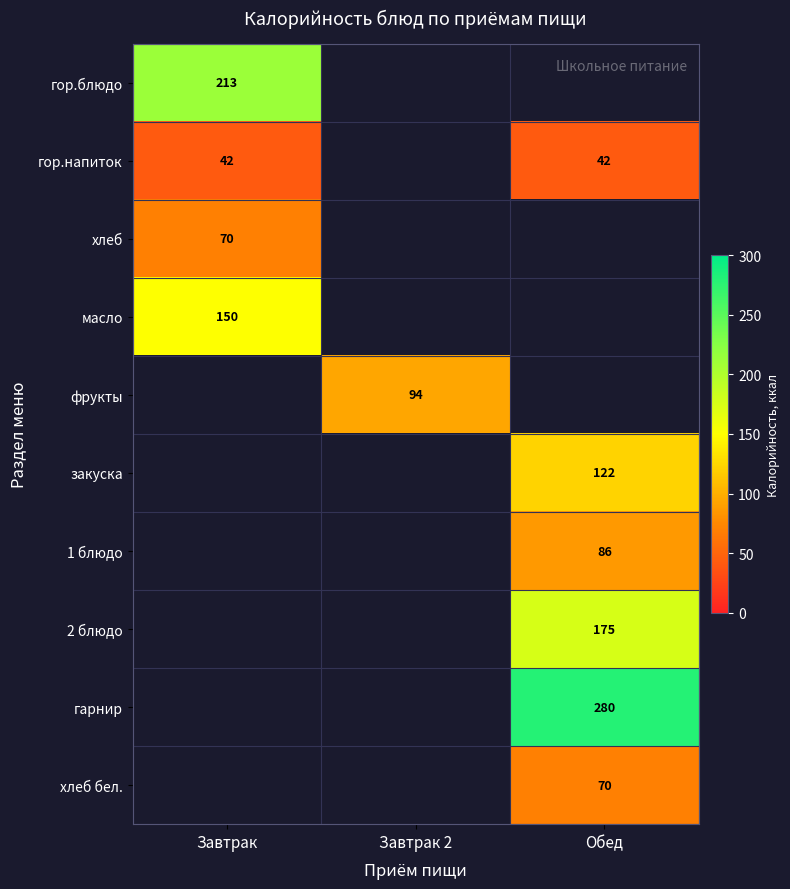

What is the difference between the highest and lowest values at Завтрак?

171.0